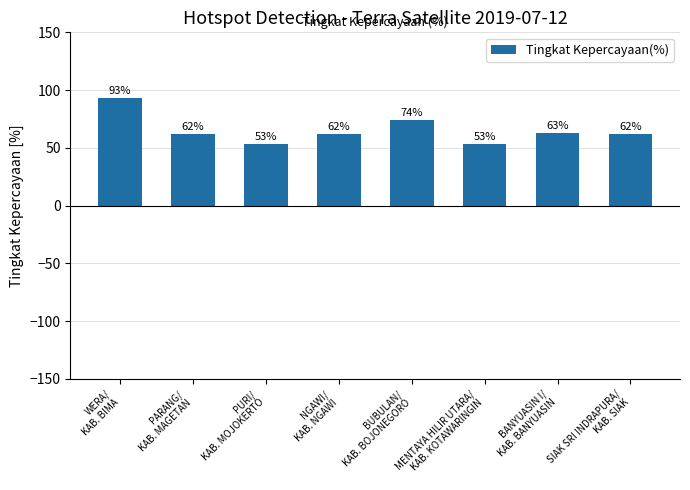

What value does the data have at SIAK SRI INDRAPURA/
KAB. SIAK?

62